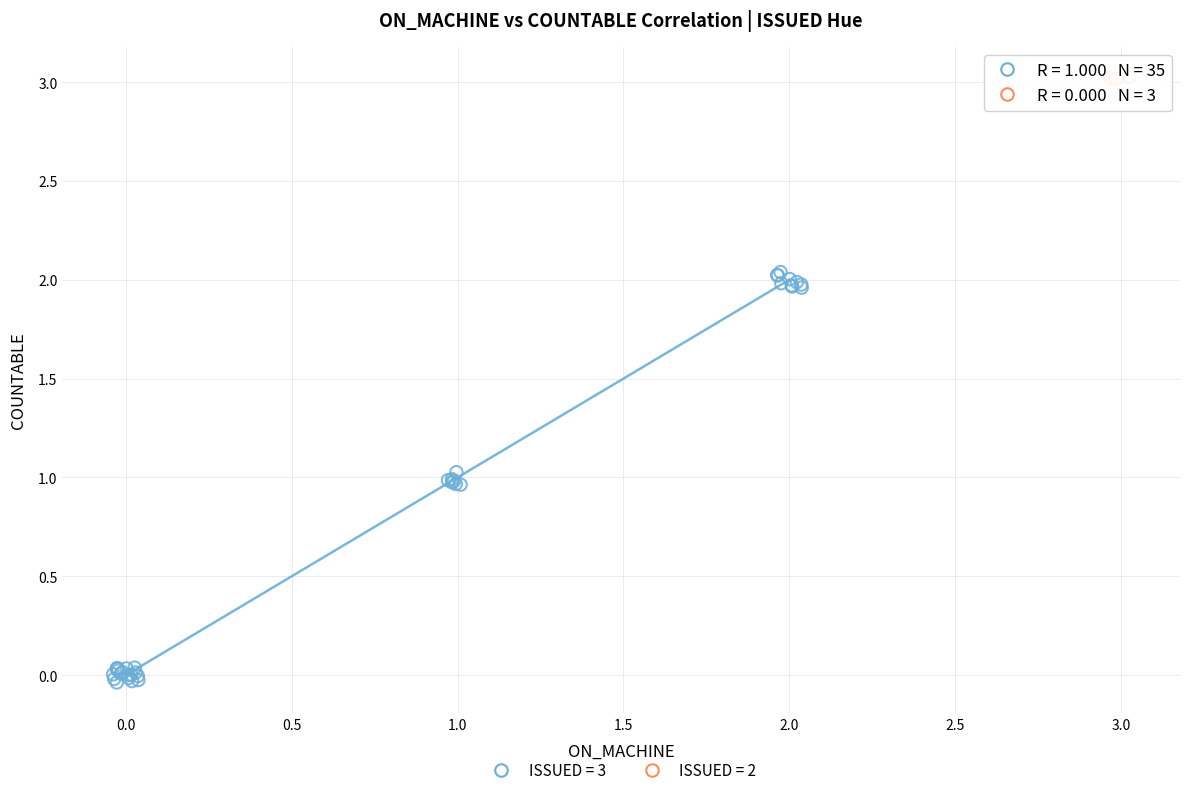

Which series contains the lowest Y value?

ISSUED = 3